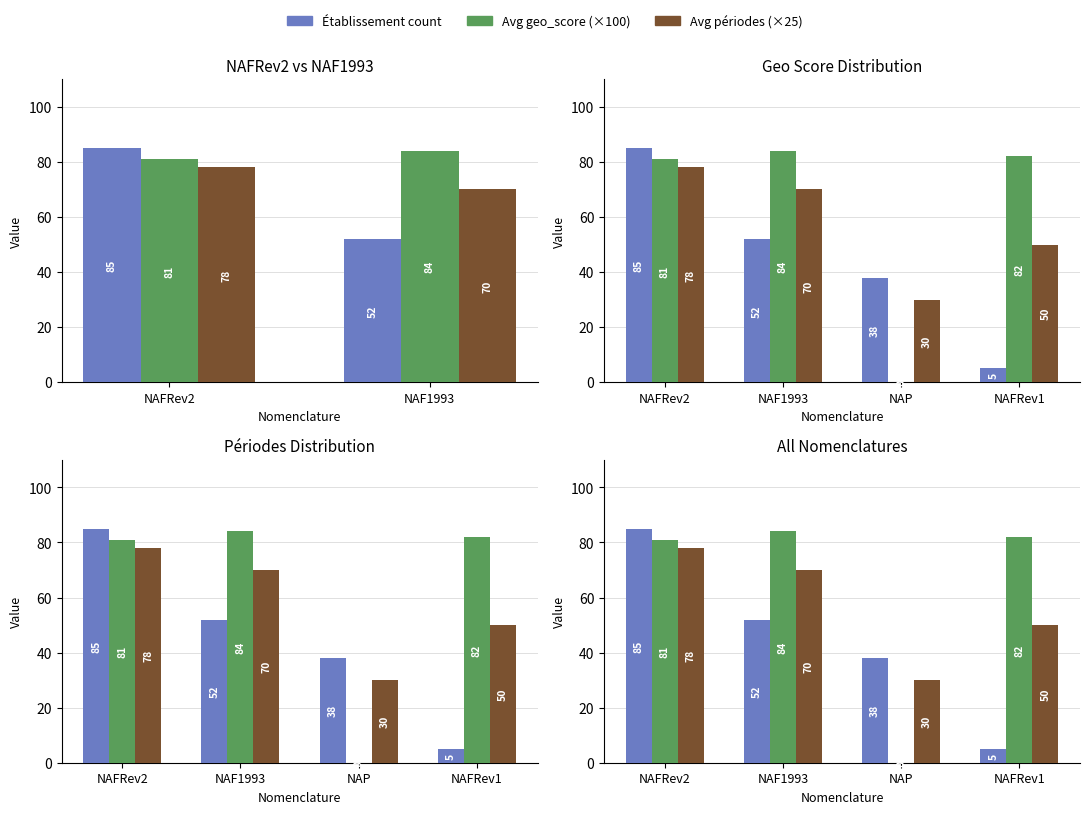

Is the value of Établissement count at NAF1993 greater than the value of Avg périodes (×25) at NAFRev1?

Yes